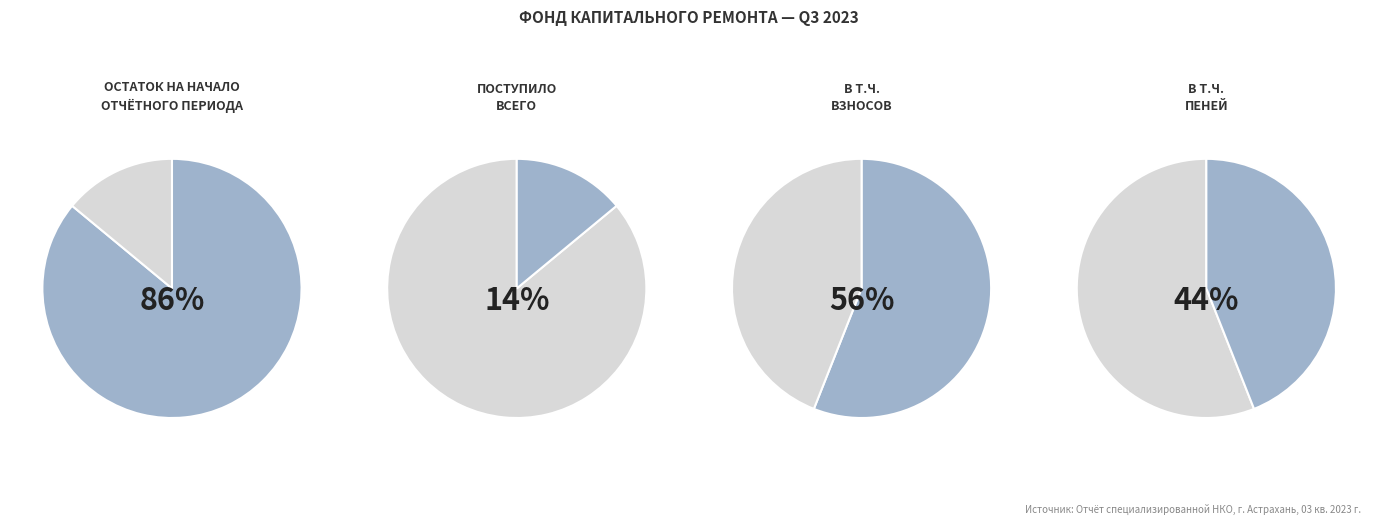

Count the number of slices in the pie.

4